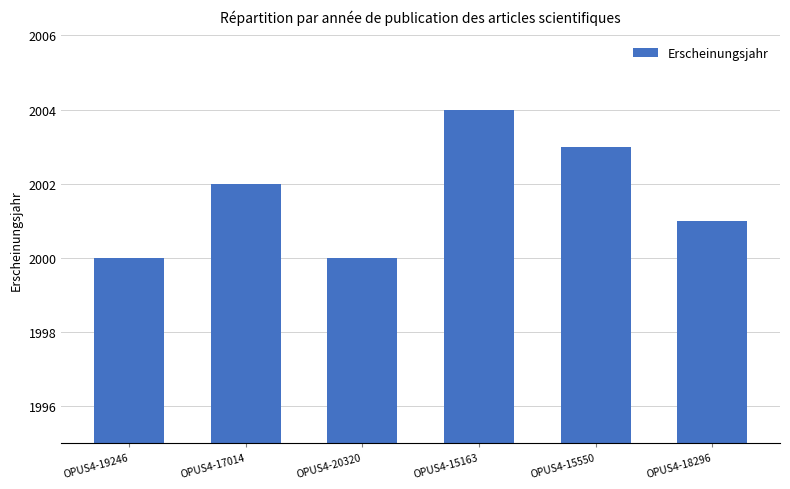

What is the sum of all values?

12010